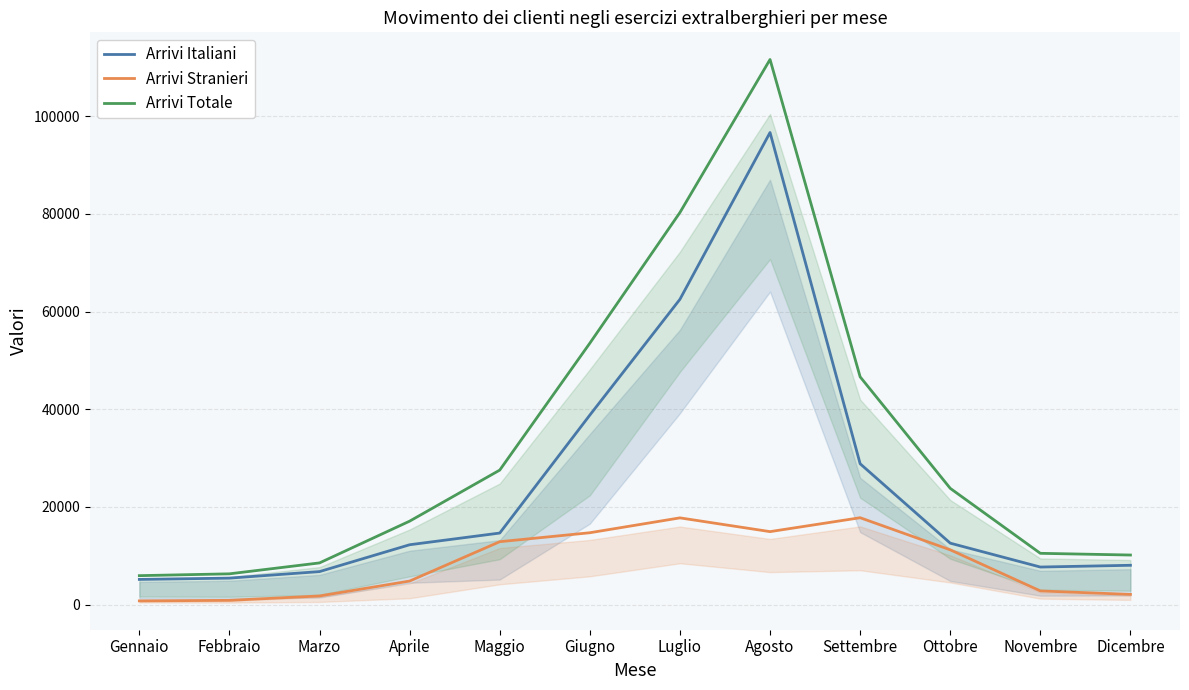

Where is the first local minimum for Arrivi Italiani?

Novembre